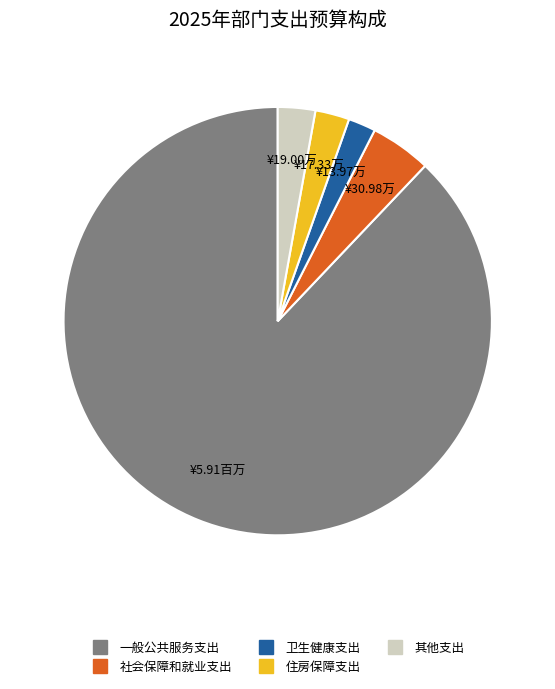

Approximately how many times larger is the value at 住房保障支出 compared to 社会保障和就业支出?

0.6